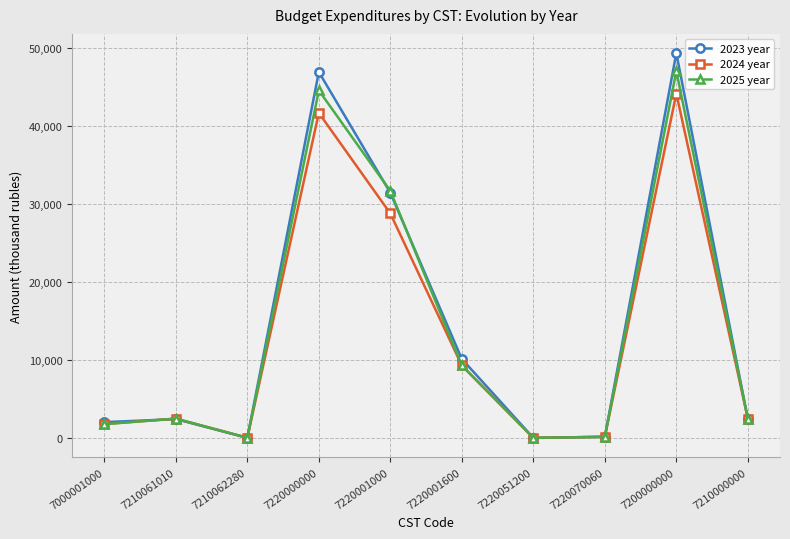

True or false: 2025 year has a value of 14475.4 at 7220001600.

False